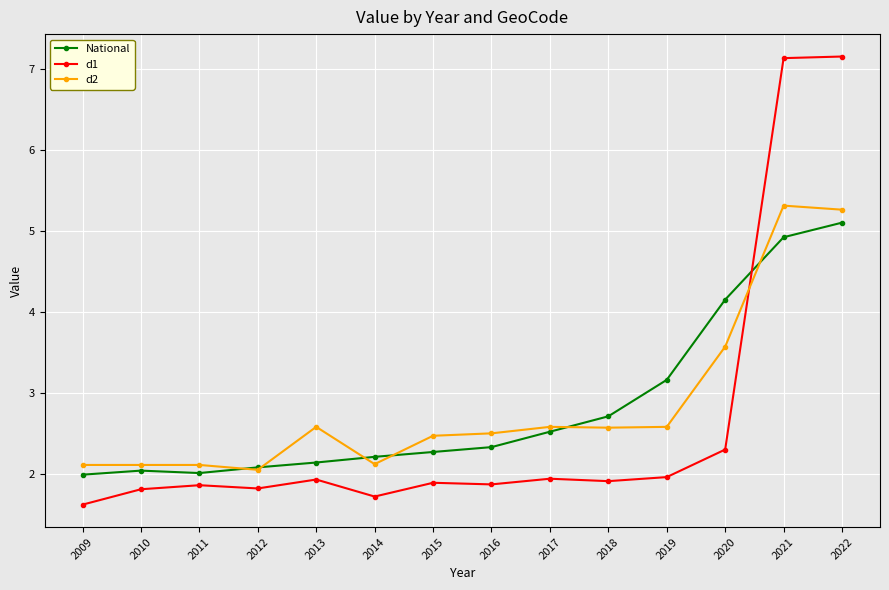

True or false: National and d1 intersect in this chart.

True